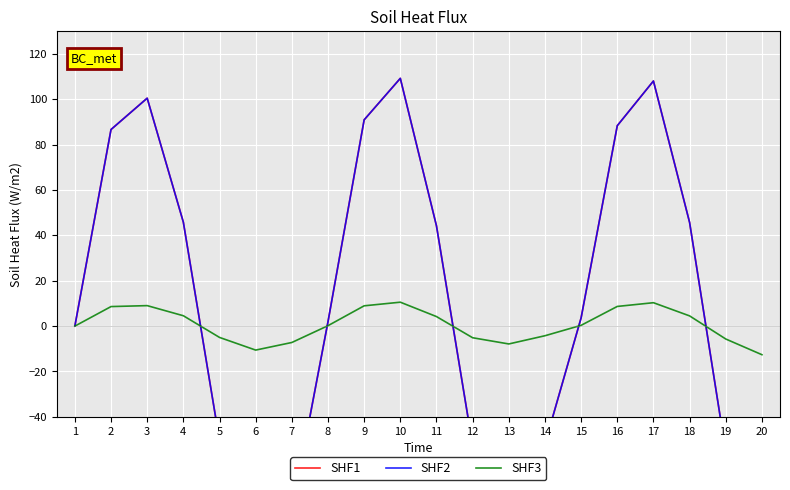

Read the SHF1 value at 16.

88.4